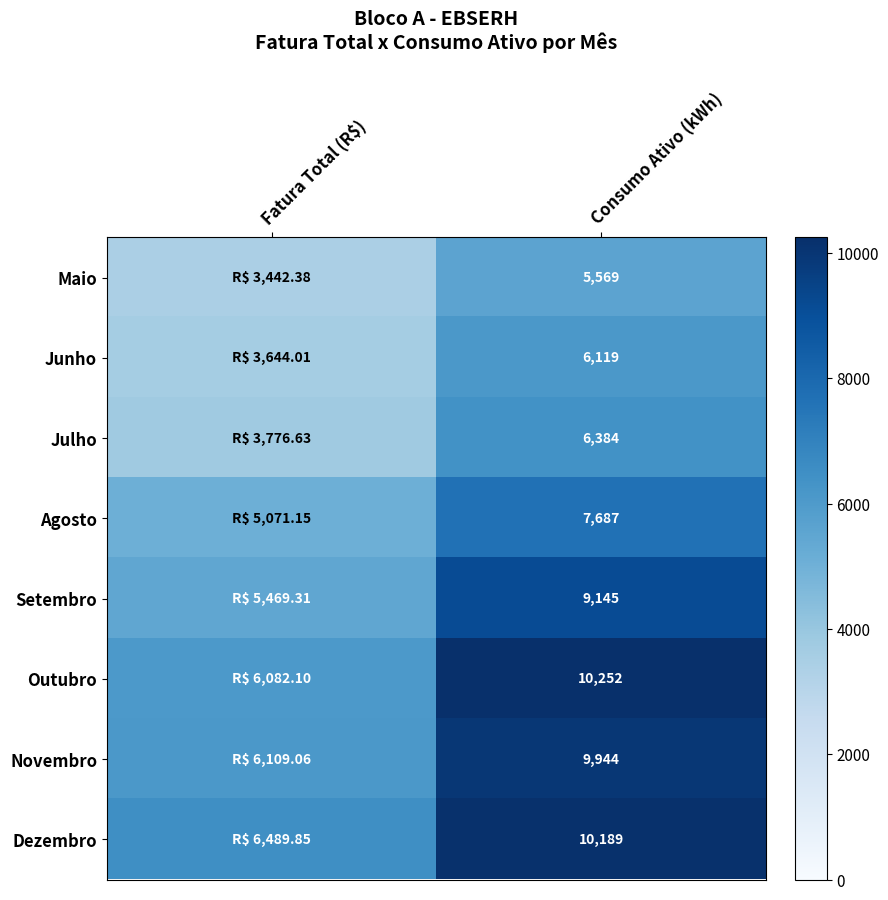

Rank the series at Consumo Ativo (kWh) from highest to lowest value.

Outubro, Dezembro, Novembro, Setembro, Agosto, Julho, Junho, Maio